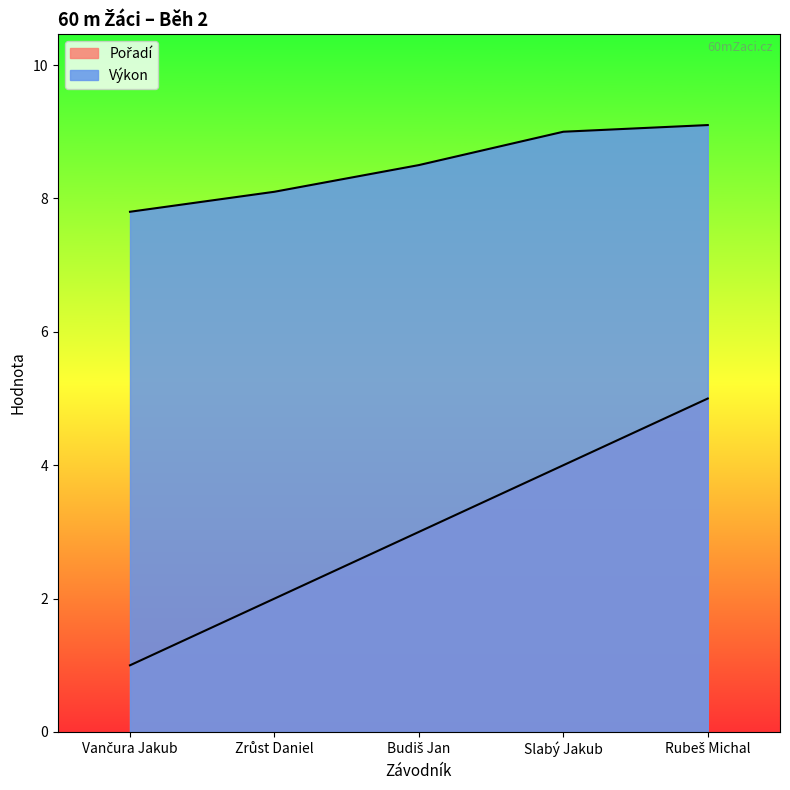

True or false: Pořadí and Výkon cross at least once.

False